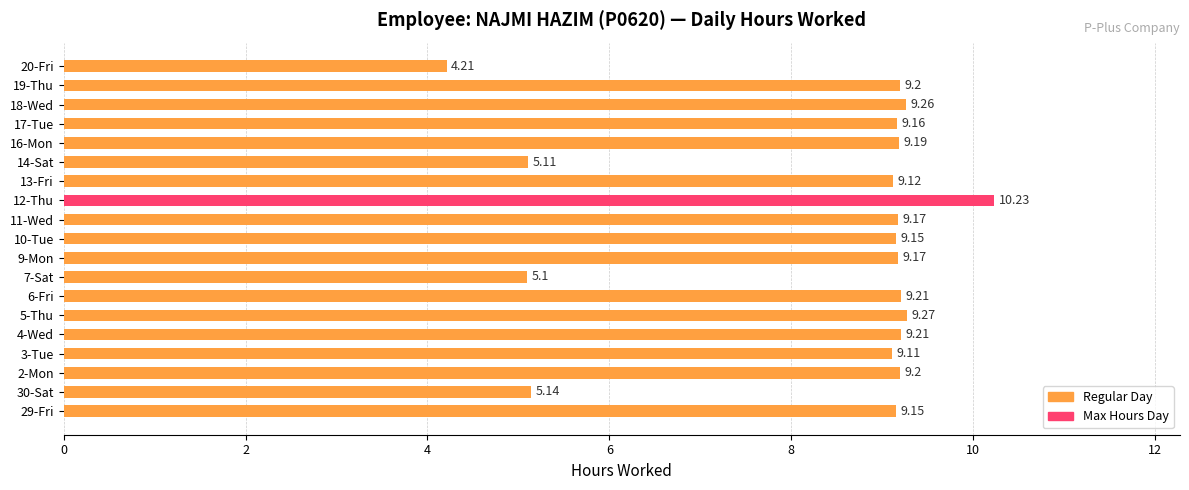

Approximately how many times larger is the value at 2-Mon compared to 13-Fri?

1.0